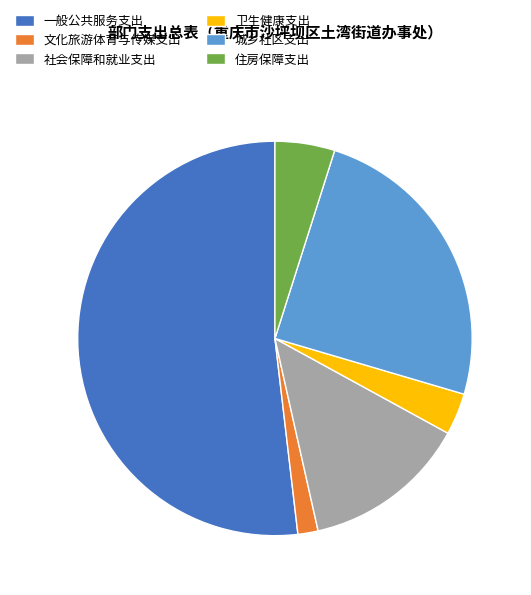

Combined, do 卫生健康支出 and 一般公共服务支出 account for over 50%?

Yes